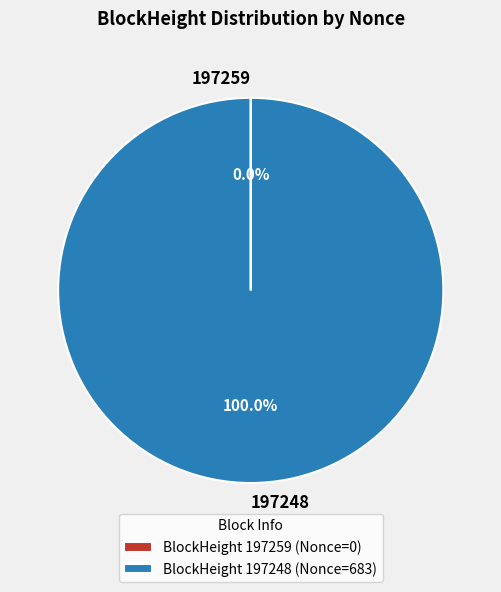

To the nearest percent, what is the difference between the largest and smallest slice percentages?

100%